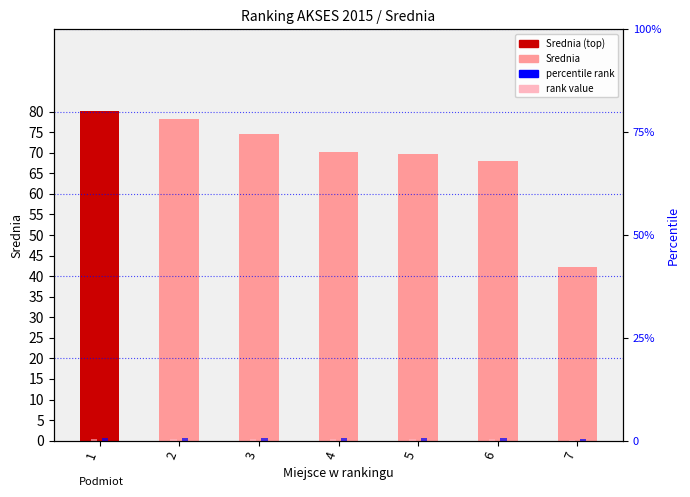

At 2, list the series in order from smallest to largest.

rank value, percentile rank, Srednia